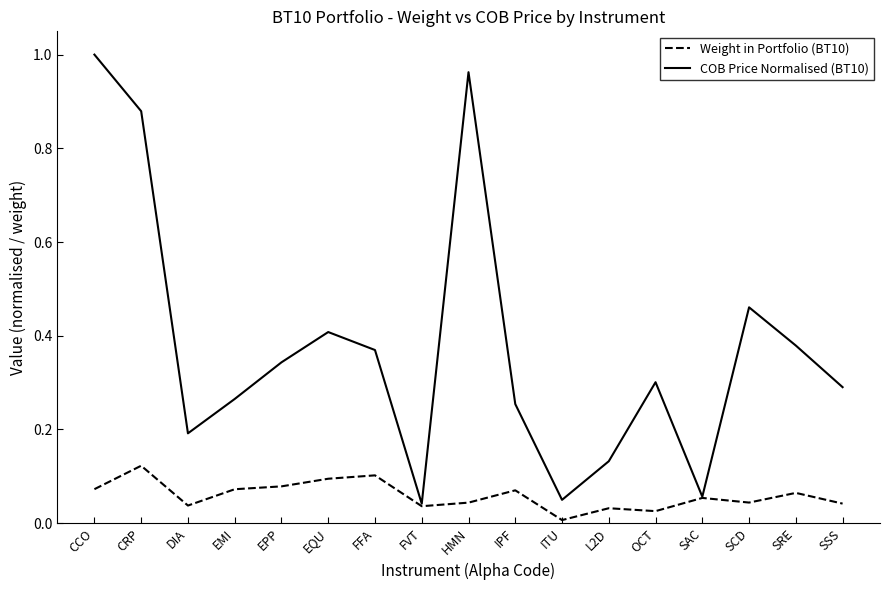

Rank the series by their maximum value, from highest to lowest.

COB Price Normalised (BT10), Weight in Portfolio (BT10)